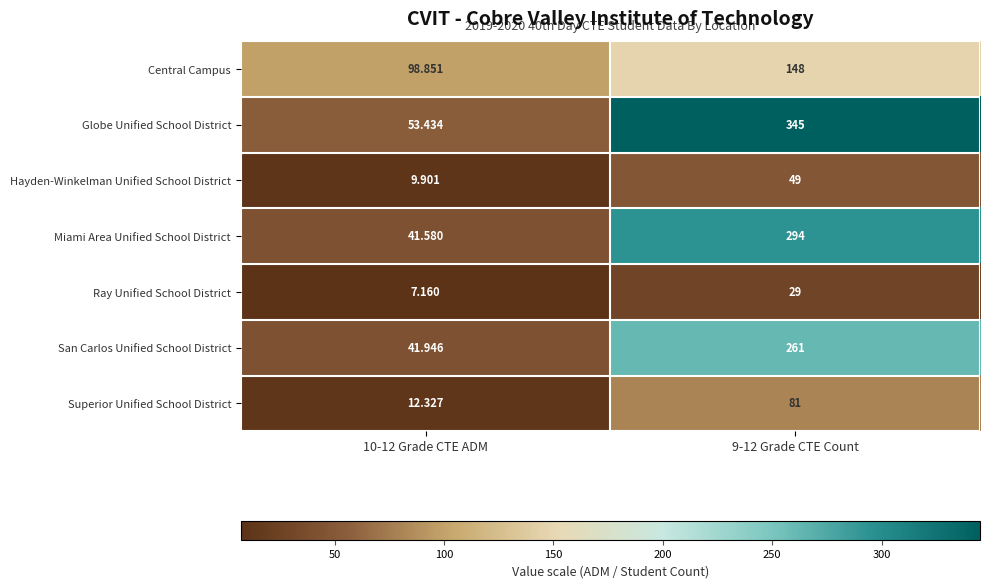

List the series in order of their peak value, lowest first.

Ray Unified School District, Hayden-Winkelman Unified School District, Superior Unified School District, Central Campus, San Carlos Unified School District, Miami Area Unified School District, Globe Unified School District